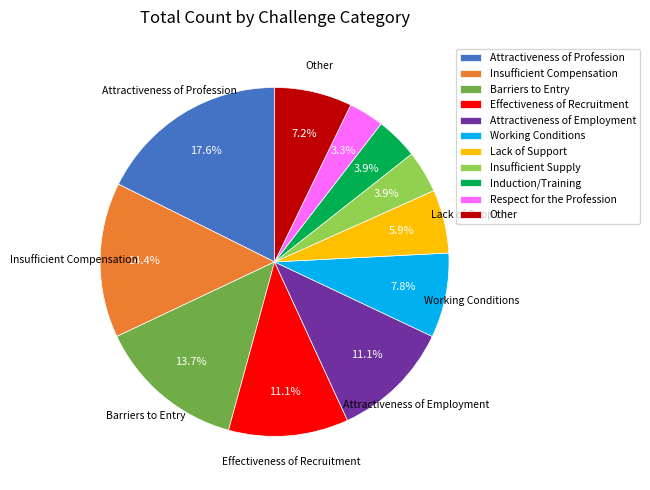

Which has a higher value, Barriers to Entry or Induction/Training?

Barriers to Entry